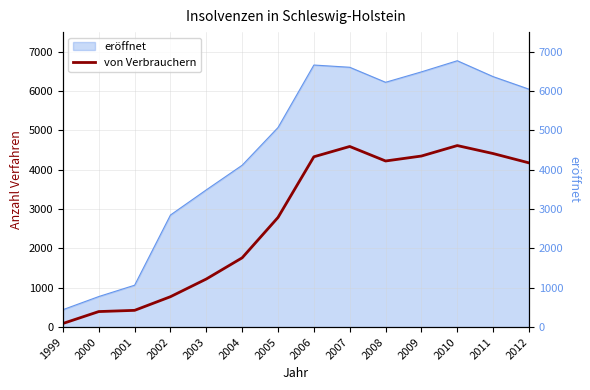

Where is the data nearest to the value 2353?

2005